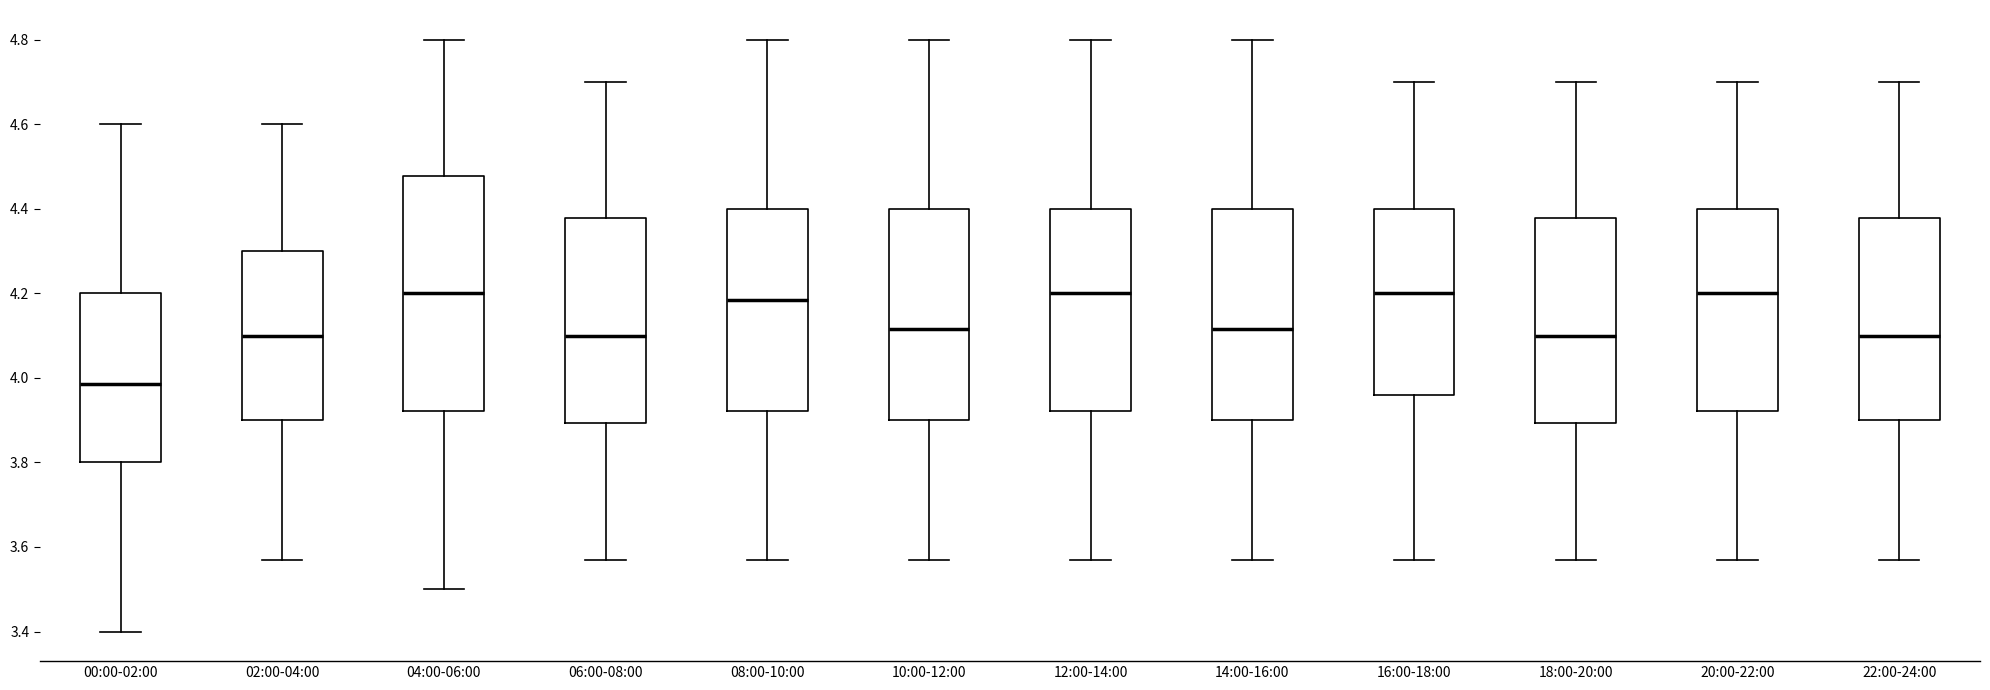

Where does the lower whisker of the box for 22:00-24:00 end on the y-axis? The values are not printed on the chart, so give them approximately, as read against the axis.

3.58